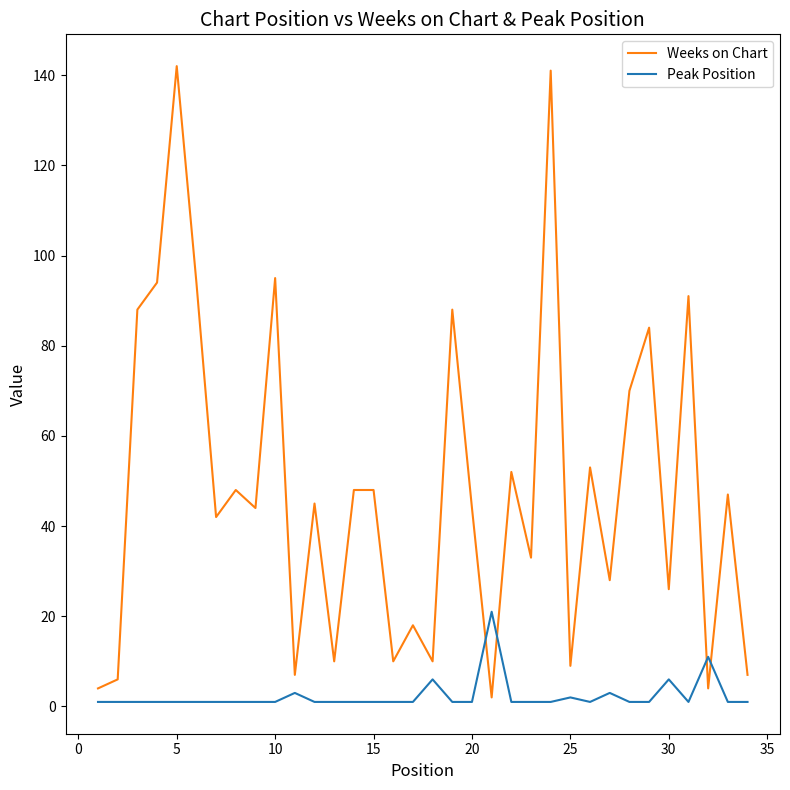

True or false: Peak Position and Weeks on Chart intersect in this chart.

True